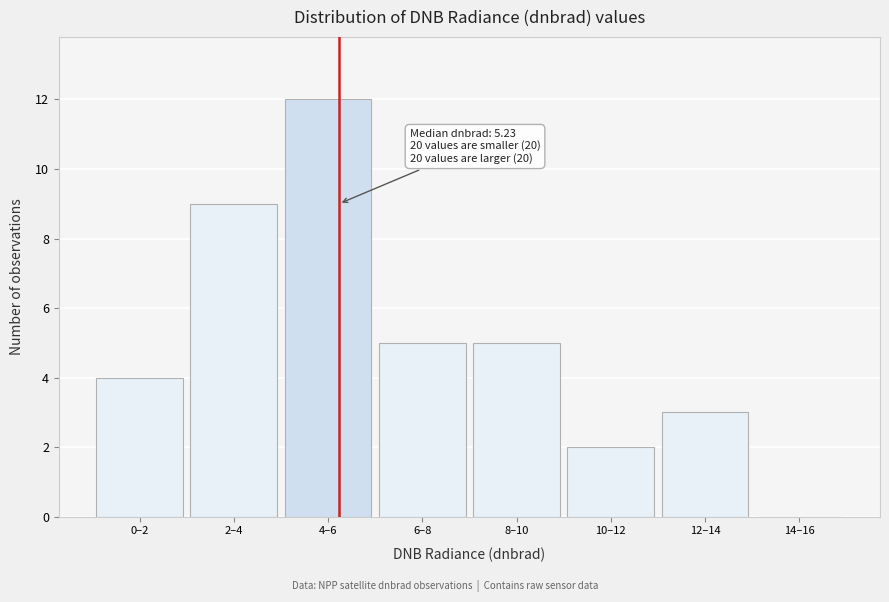

Which label corresponds to the largest value in the chart?

4–6